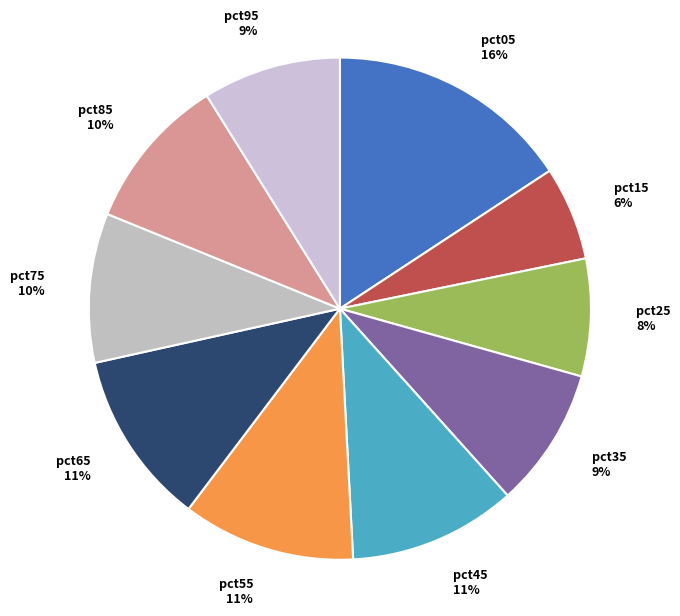

Between pct15 6% and pct85 10%, which is larger?

pct85 10%